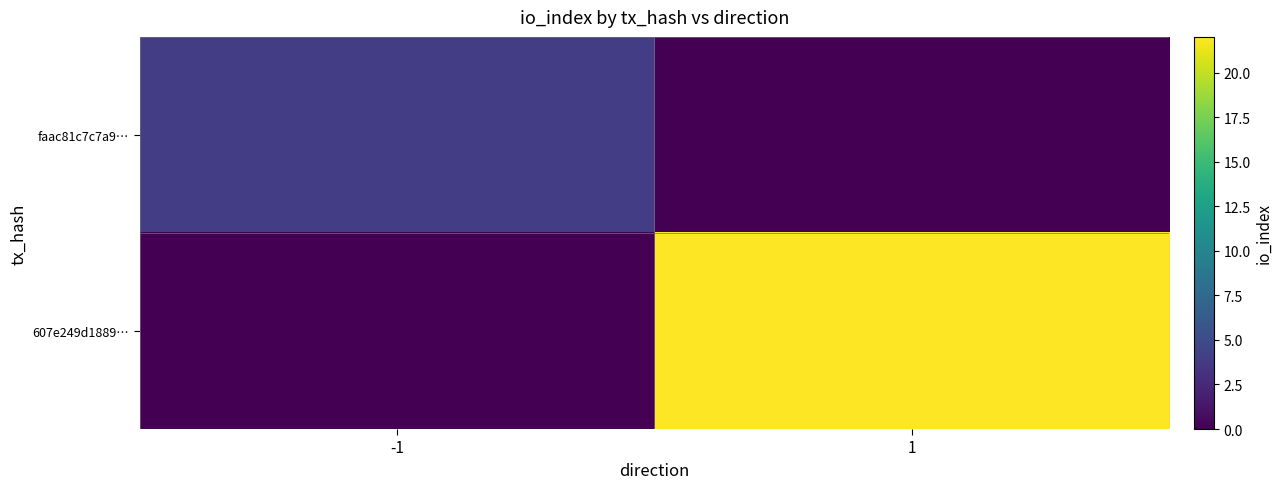

Reading right to left, extract all data points from this chart.

faac81c7c7a9…: 1=0	-1=4
607e249d1889…: 1=22	-1=0